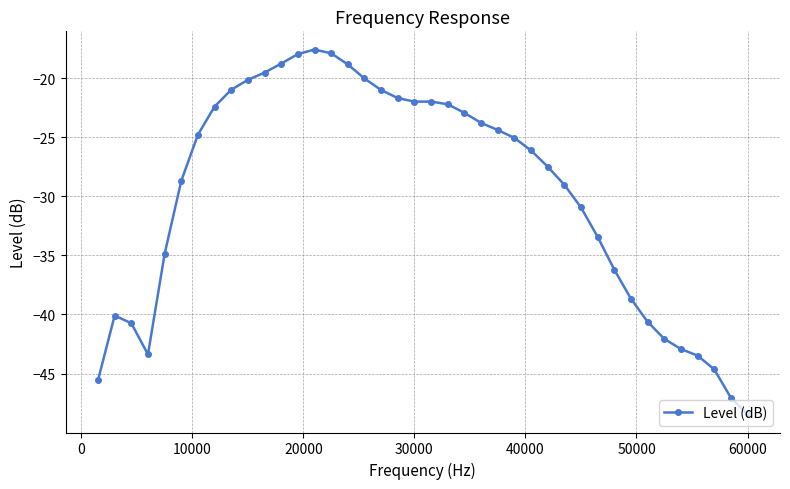

What is the greatest value displayed?

-17.6